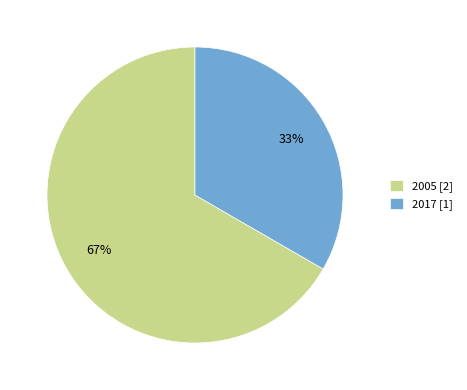

Do 2005 [2] and 2017 [1] together represent more than half of the pie?

Yes